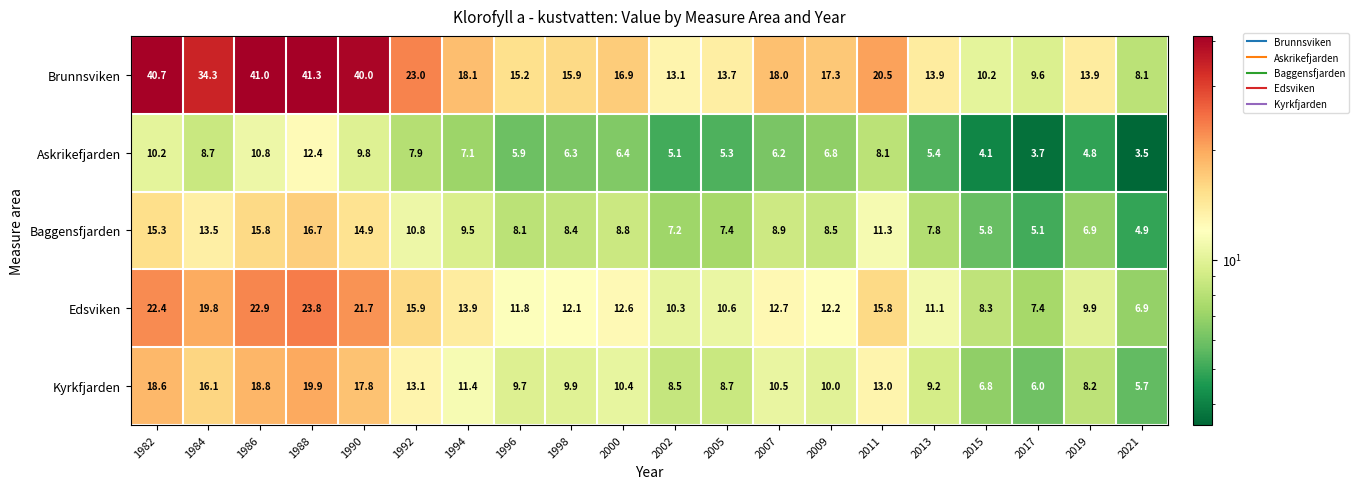

At which label does Baggensfjarden first exceed 8?

1982